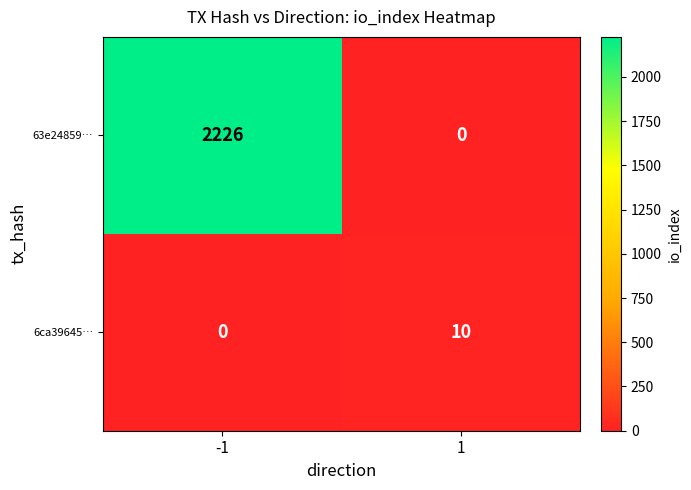

At 1, list the series in order from smallest to largest.

63e24859…, 6ca39645…